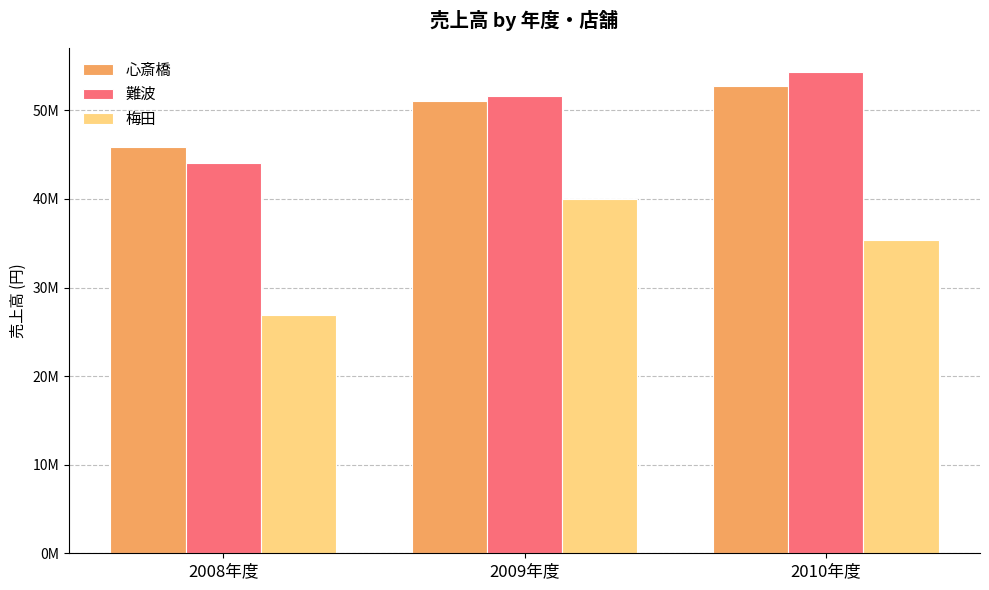

What are all the series names shown in the legend?

心斎橋, 難波, 梅田